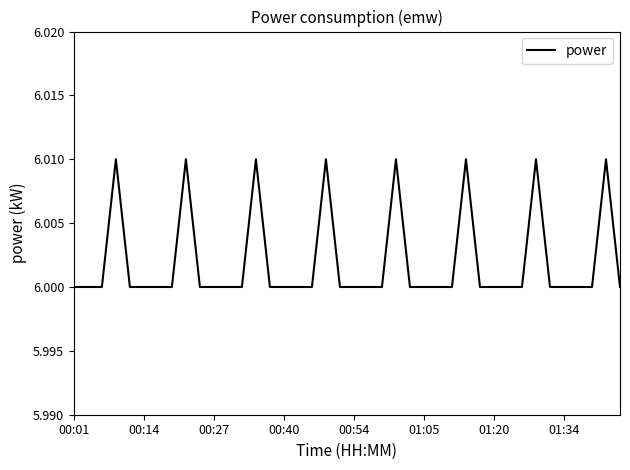

Which category has the lowest value across all series?

00:01